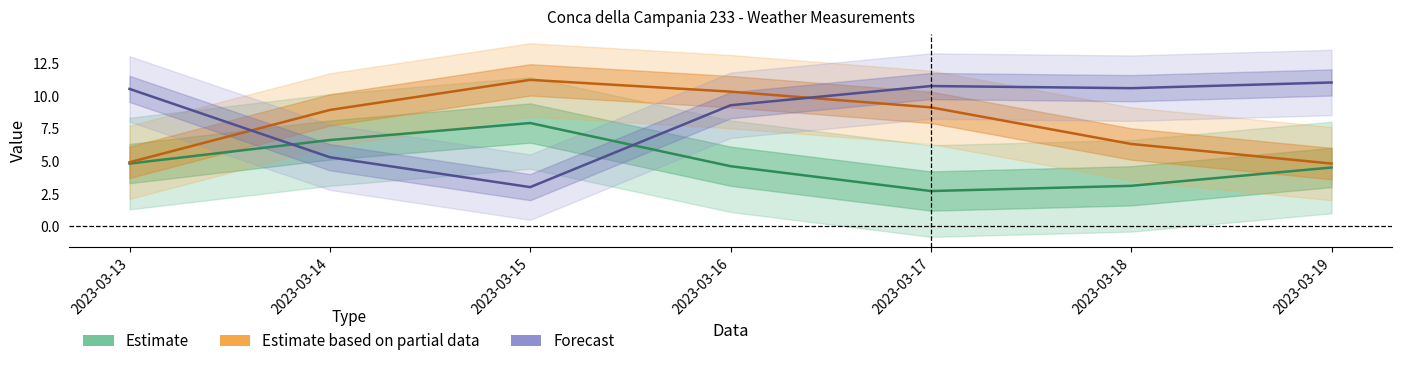

What is the sum of all Estimate based on partial data values?

55.5